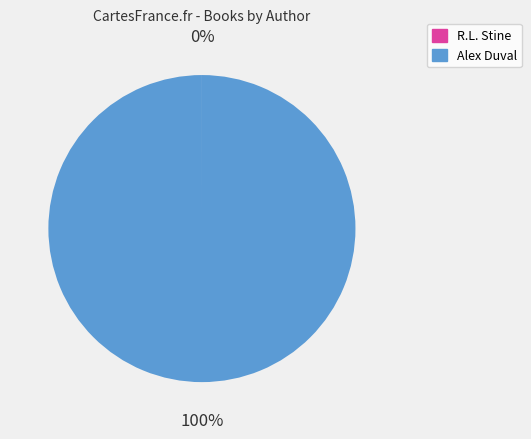

To the nearest percent, what percentage of the pie is Alex Duval?

100%